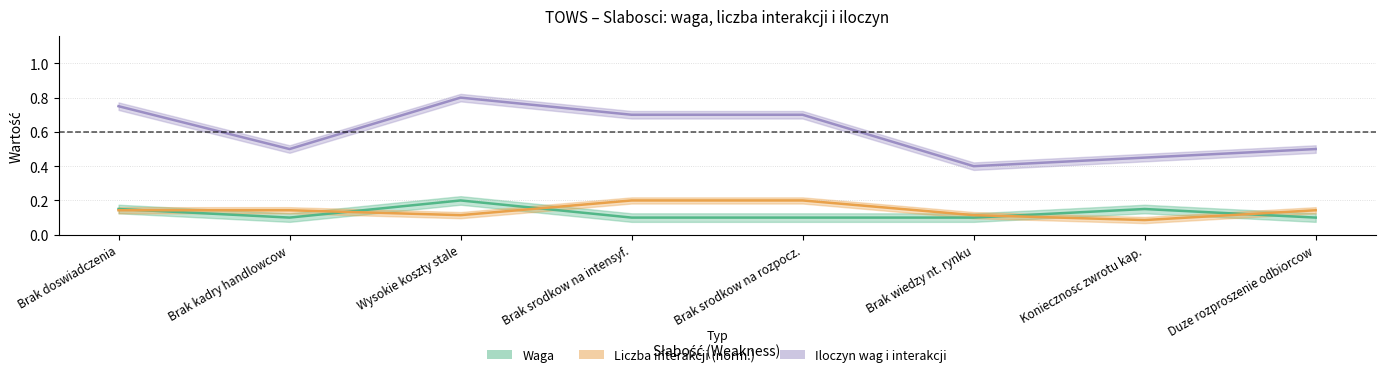

What are all the series names shown in the legend?

waga, liczba_interakcji, iloczyn